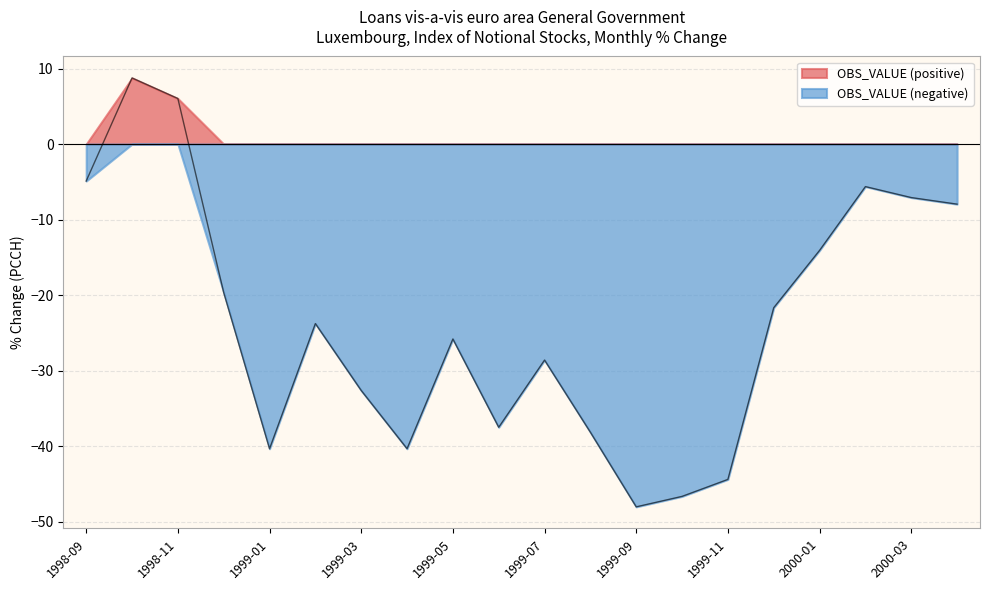

At which label is the value closest to -19?

1998-12